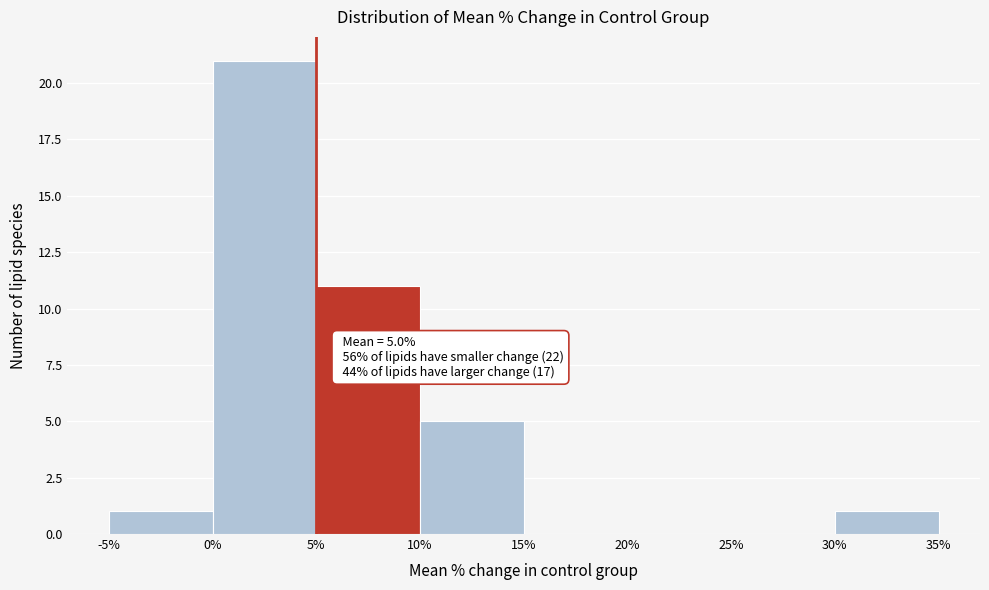

Which range on the x-axis has the tallest bar?

0% to 5%